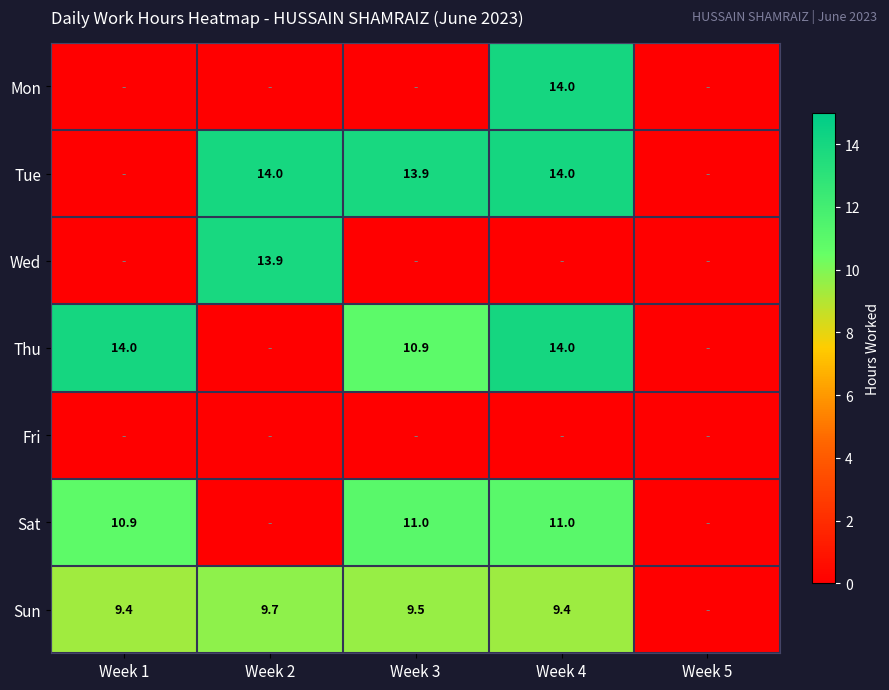

What is the maximum value shown in the chart?

14.0